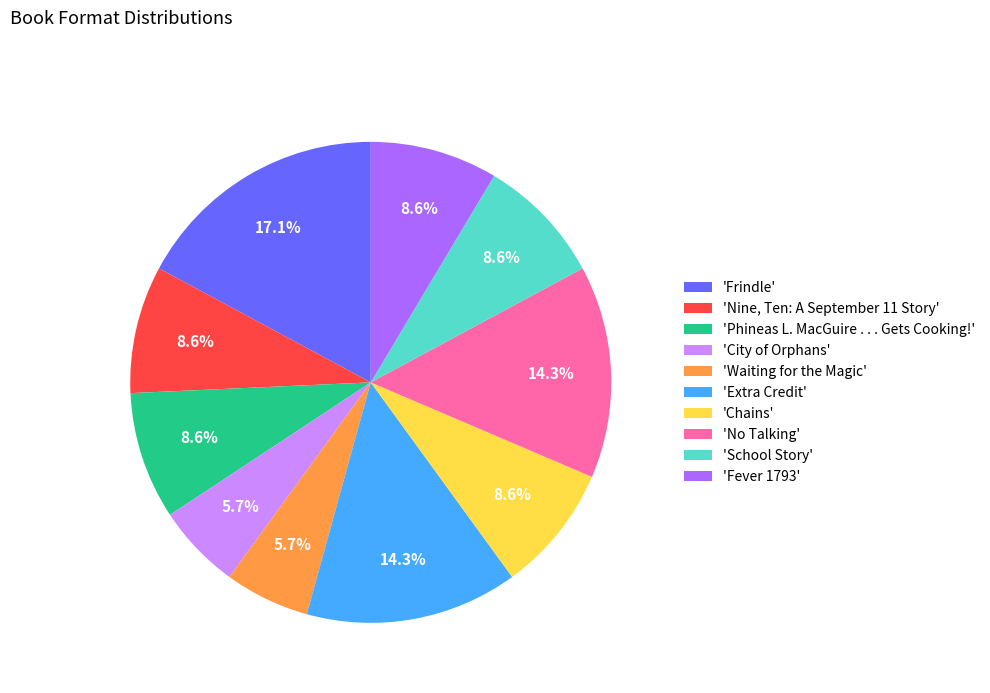

Count the number of slices in the pie.

10